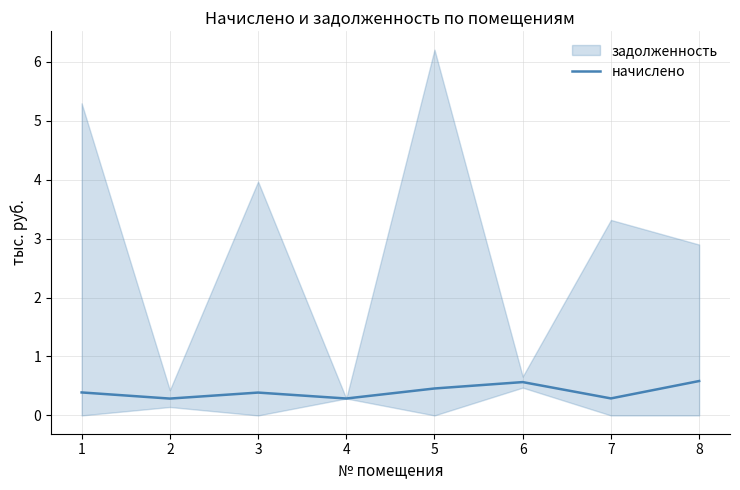

How many points are lower than both their immediate neighbors (excluding endpoints)?

3